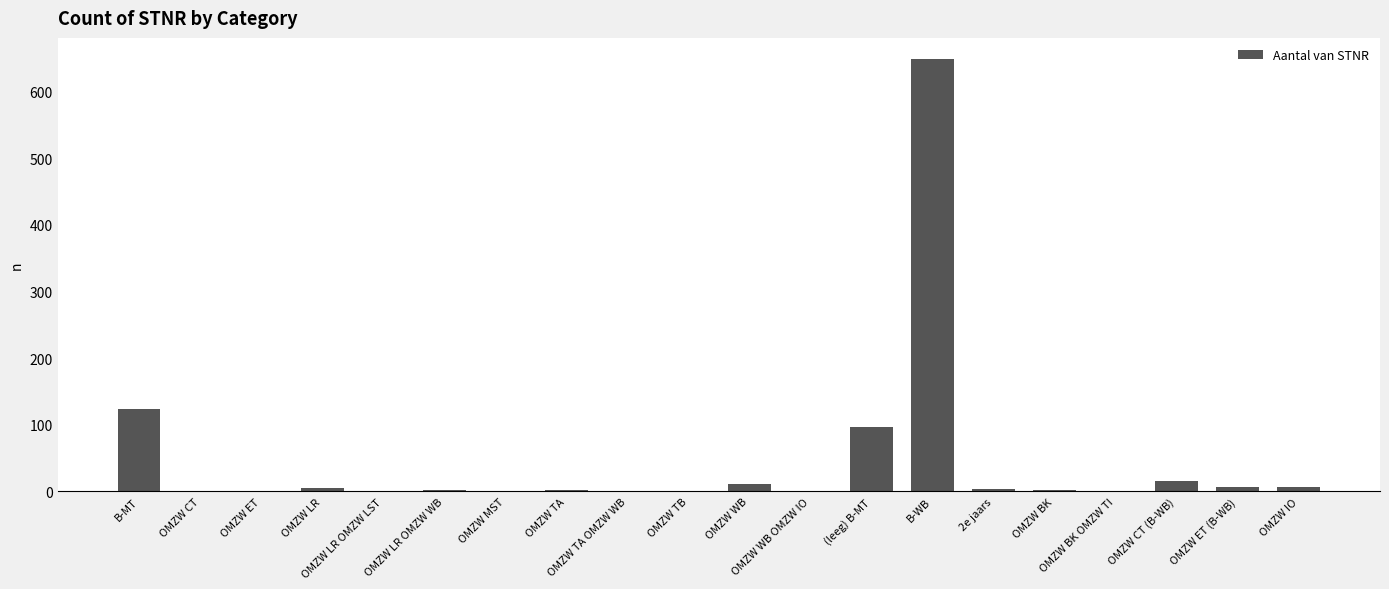

Count the number of data series in this chart.

1